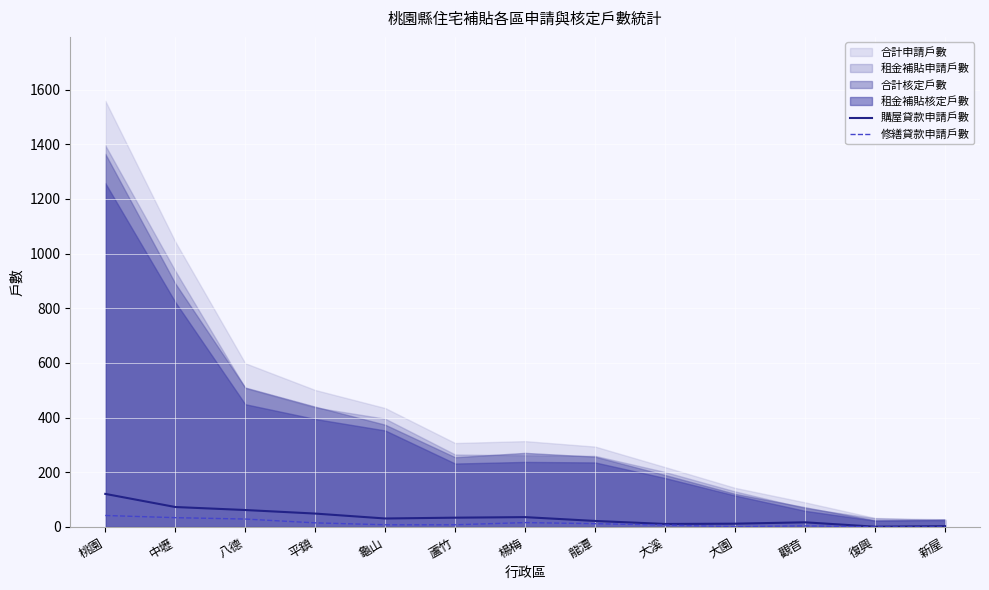

The 修繕貸款申請戶數 series shows 42 at 桃園. True or false?

True